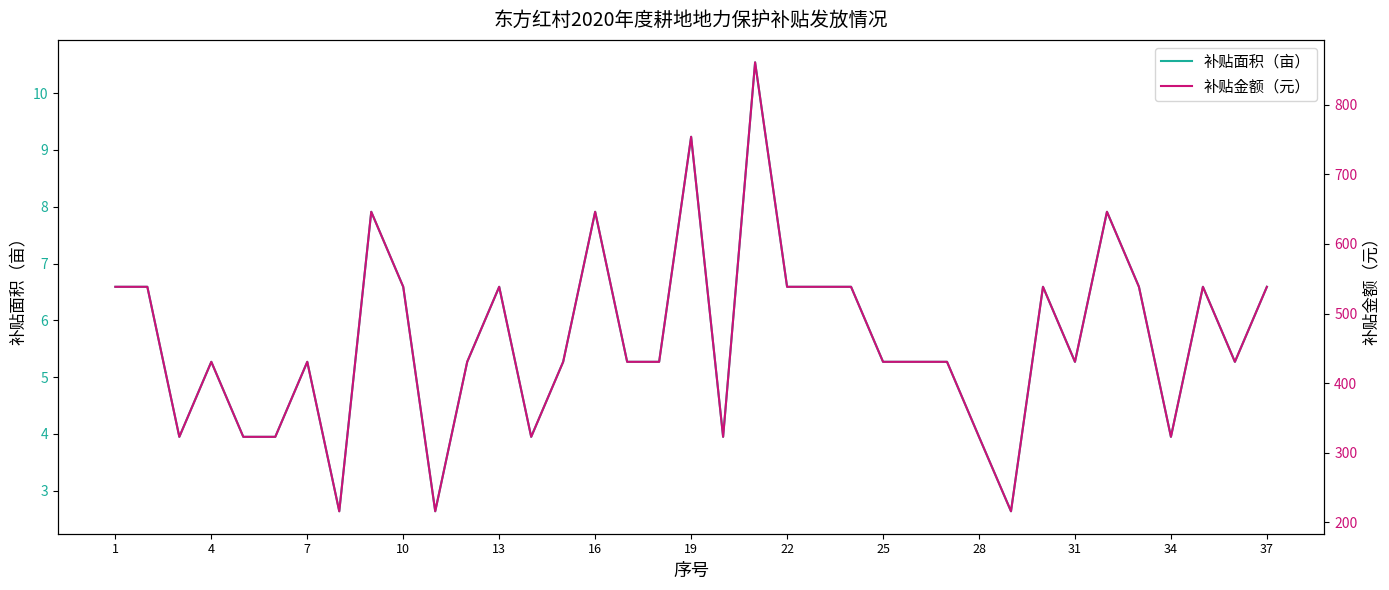

The 补贴面积（亩） series shows 5.3 at 31. True or false?

True